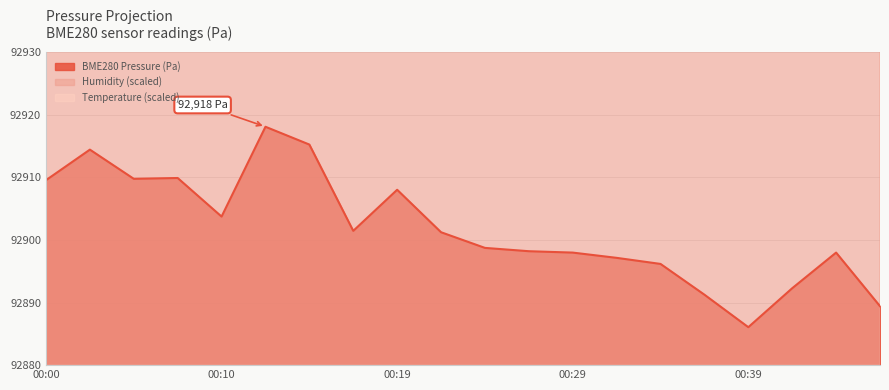

What is the greatest value displayed?

92918.1